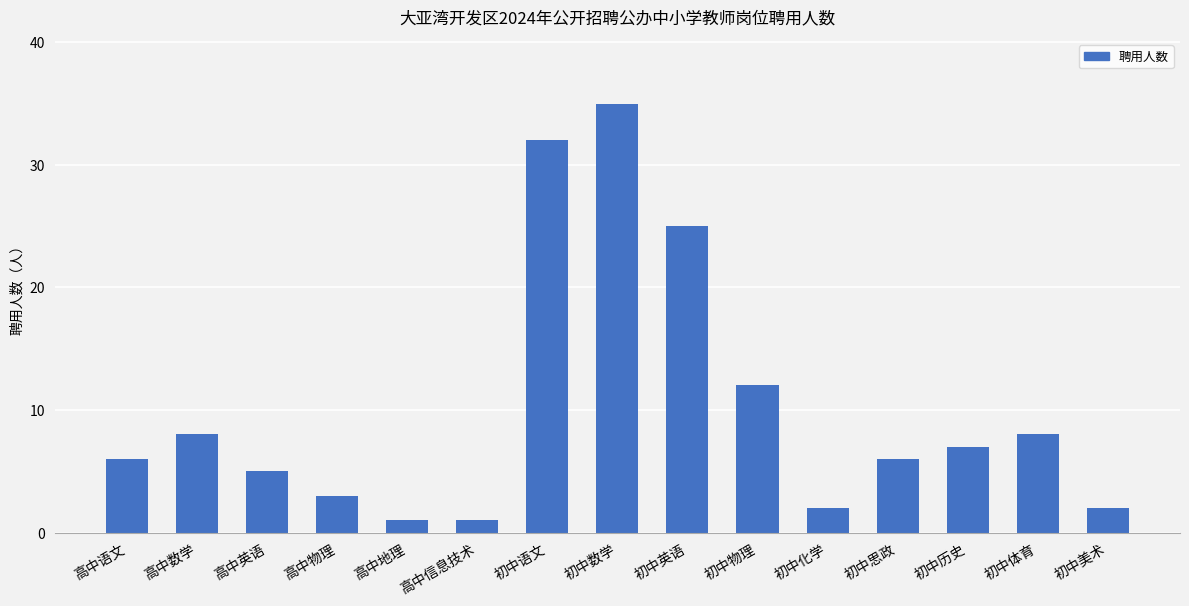

What is the sum of all values?

153